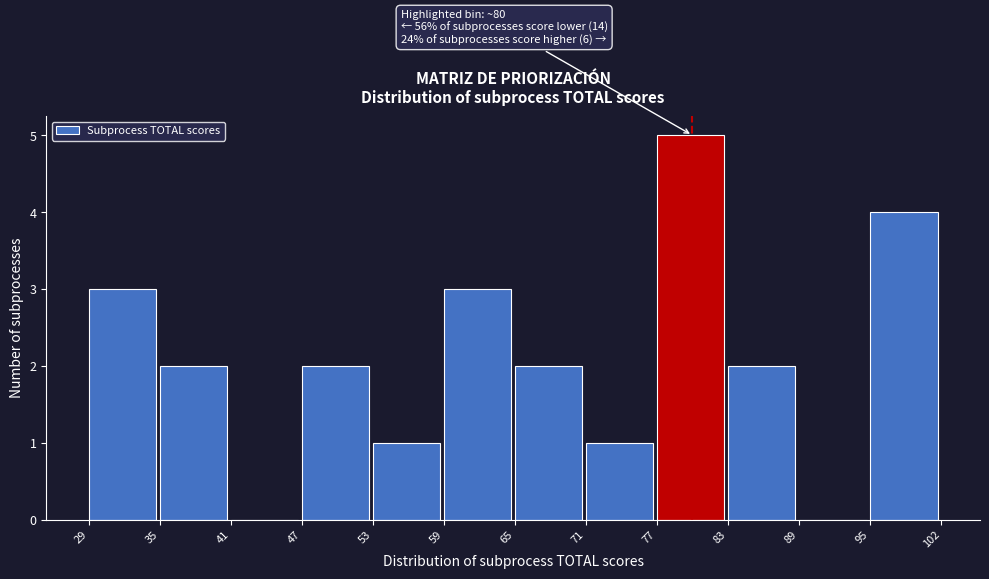

Reading left to right, extract all data points from this chart.

29=3	35=2	41=0	47=2	53=1	59=3	65=2	71=1	77=5	83=2	89=0	95=4